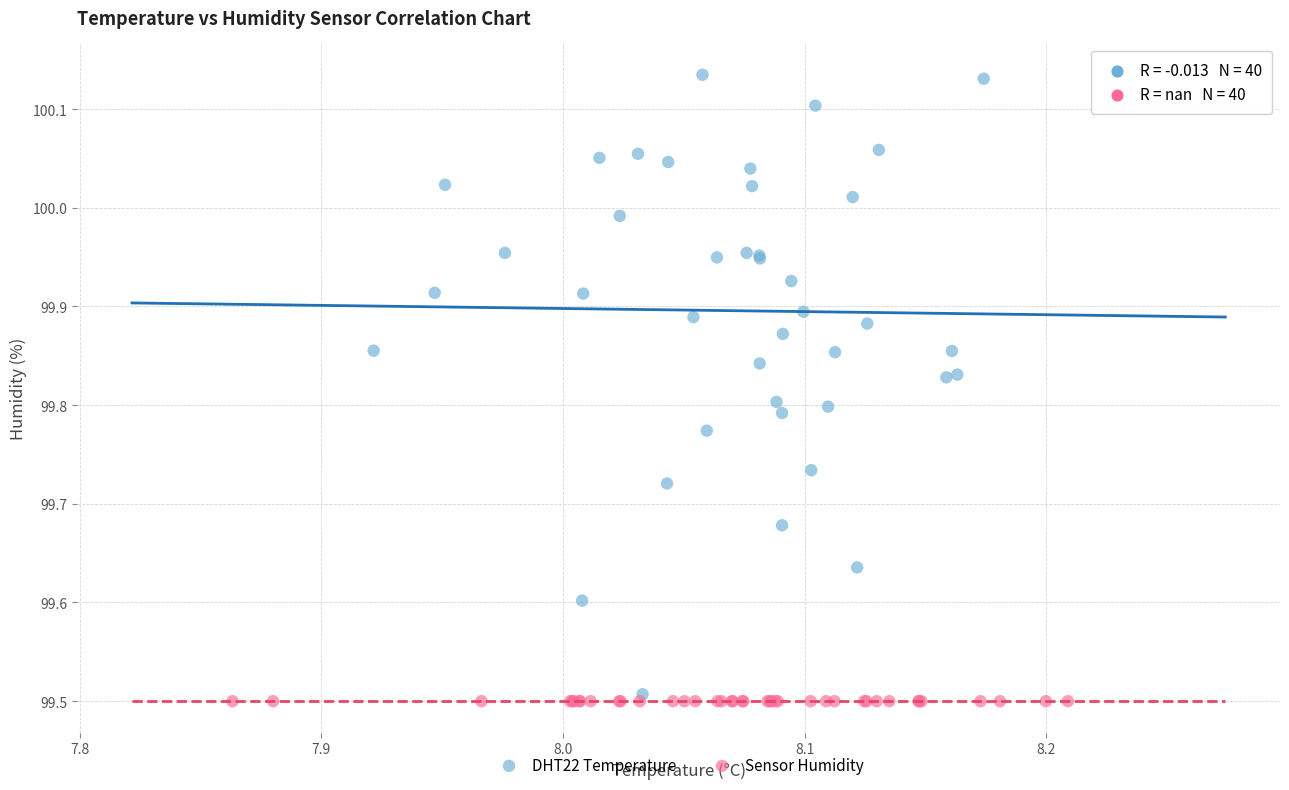

Which series reaches the maximum Y coordinate?

DHT22 Temperature